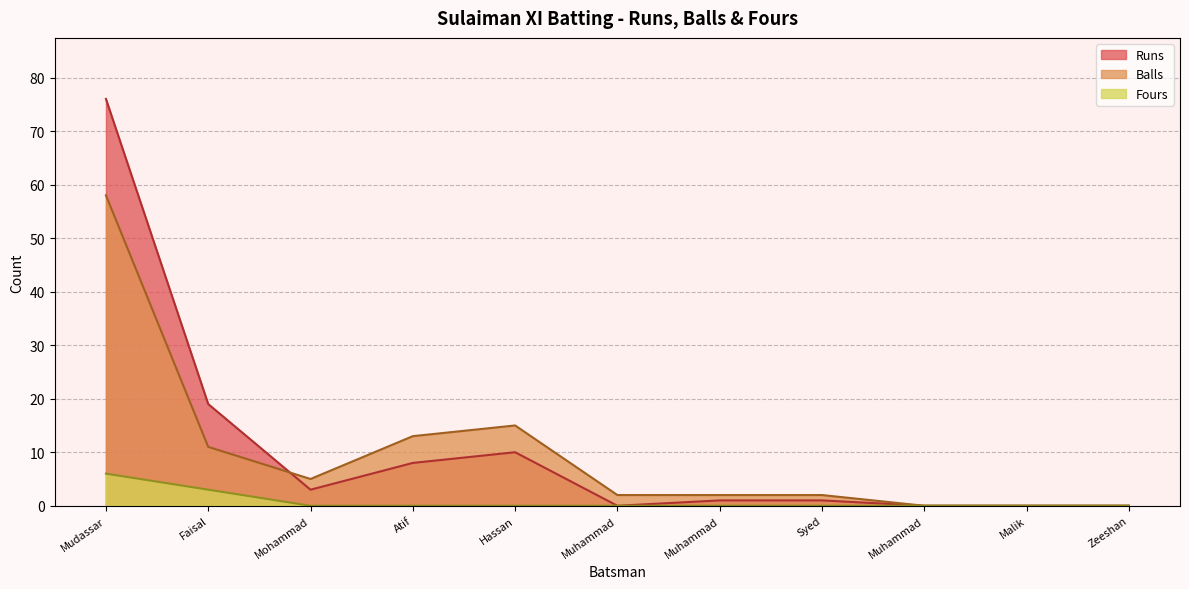

Reading left to right, transcribe all the data shown in this chart.

Runs: 76	19	3	8	10	0	1	1	0	0	0
Balls: 58	11	5	13	15	2	2	2	0	0	0
Fours: 6	3	0	0	0	0	0	0	0	0	0